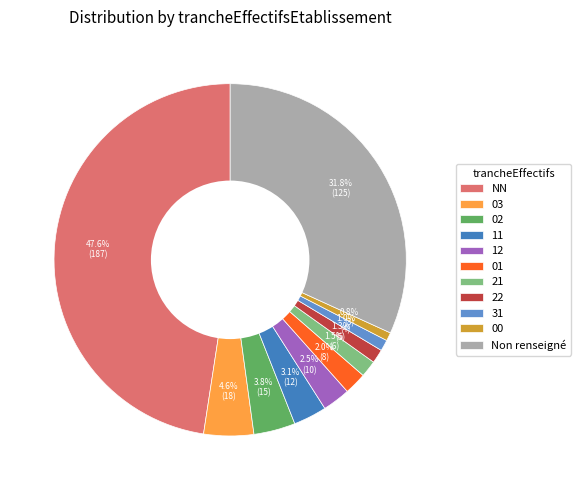

Is there a majority slice in this chart?

No